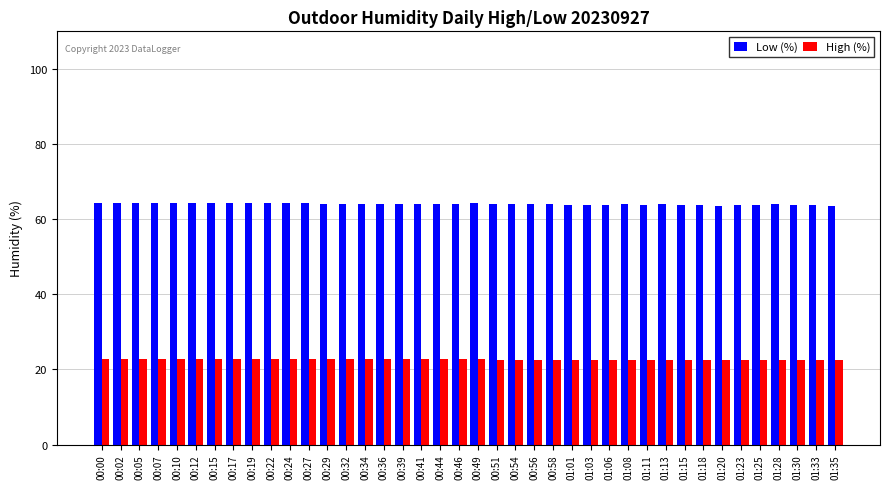

Count the Low (%) values in the range 63 to 64.

22